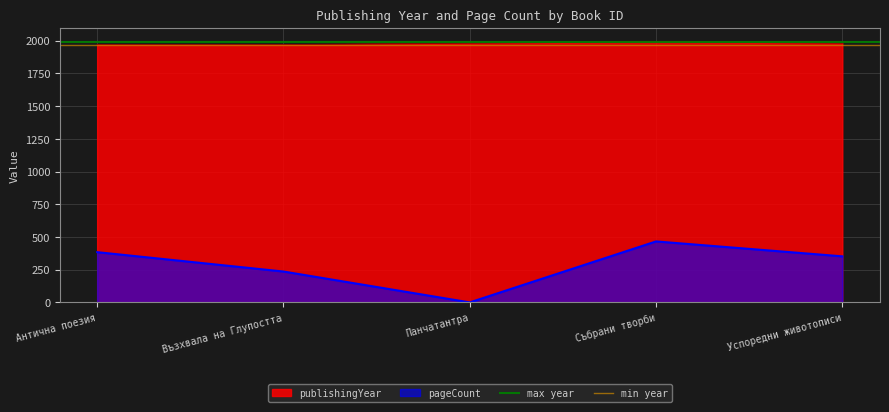

What is the maximum value shown in the chart?

1992